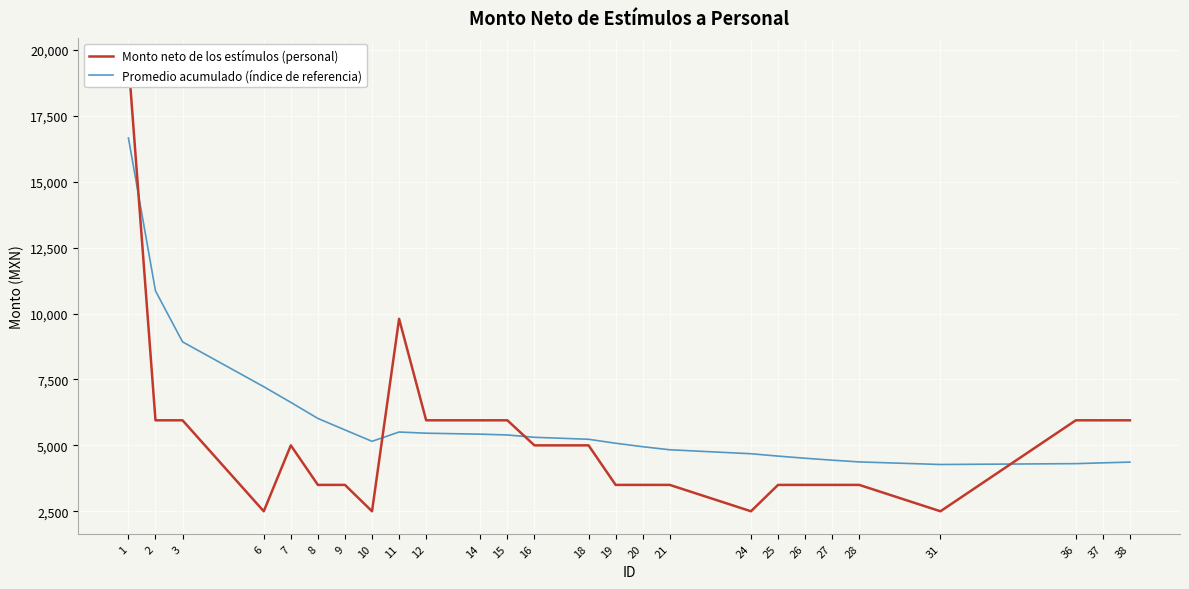

Reading left to right, list all the values displayed in this chart.

Monto neto de los estímulos (personal): 1=19600.0	2=5950.0	3=5950.0	6=2500.0	7=5000.0	8=3500.0	9=3500.0	10=2500.0	11=9800.0	12=5950.0	14=5950.0	15=5950.0	16=5000.0	18=5000.0	19=3500.0	20=3500.0	21=3500.0	24=2500.0	25=3500.0	26=3500.0	27=3500.0	28=3500.0	31=2500.0	36=5950.0	37=5950.0	38=5950.0
Promedio acumulado (índice de referencia): 1=16660.0	2=10858.8	3=8925.0	6=7225.0	7=6630.0	8=6020.8	9=5585.7	10=5153.1	11=5506.1	12=5461.2	14=5424.5	15=5394.0	16=5306.0	18=5230.5	19=5080.2	20=4948.6	21=4832.5	24=4682.1	25=4592.2	26=4511.4	27=4438.2	28=4371.7	31=4274.0	36=4306.7	37=4336.7	38=4364.4